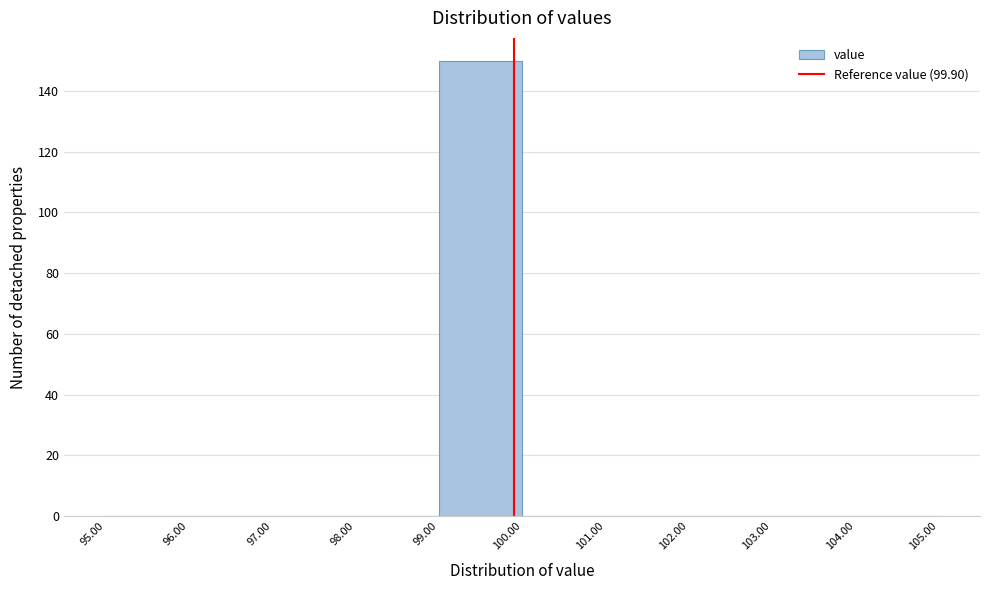

How tall is the bar that spans 99.00 to 100.00 on the x-axis? The values are not printed on the chart, so give them approximately, as read against the axis.

150